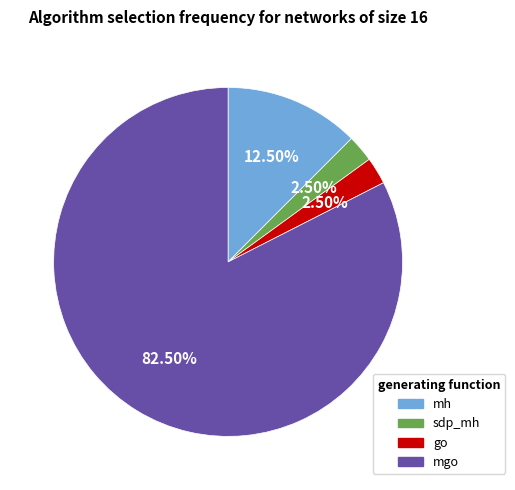

Which has a higher value, go or mgo?

mgo